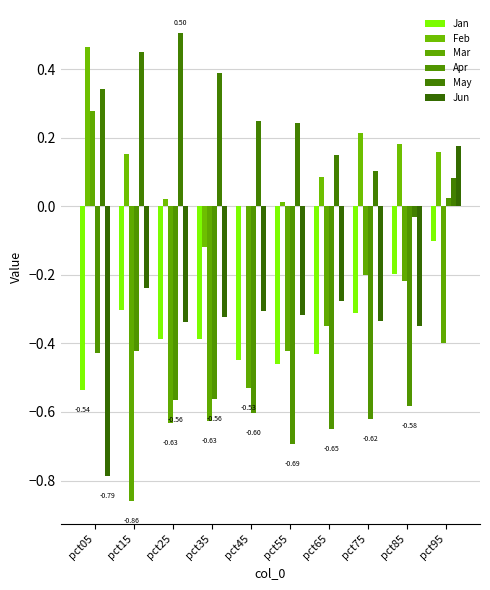

How many distinct data groups are displayed?

6